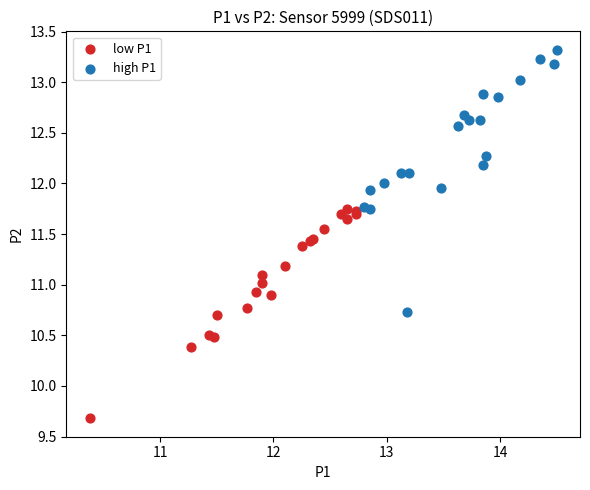

Which series reaches the minimum Y coordinate?

low P1